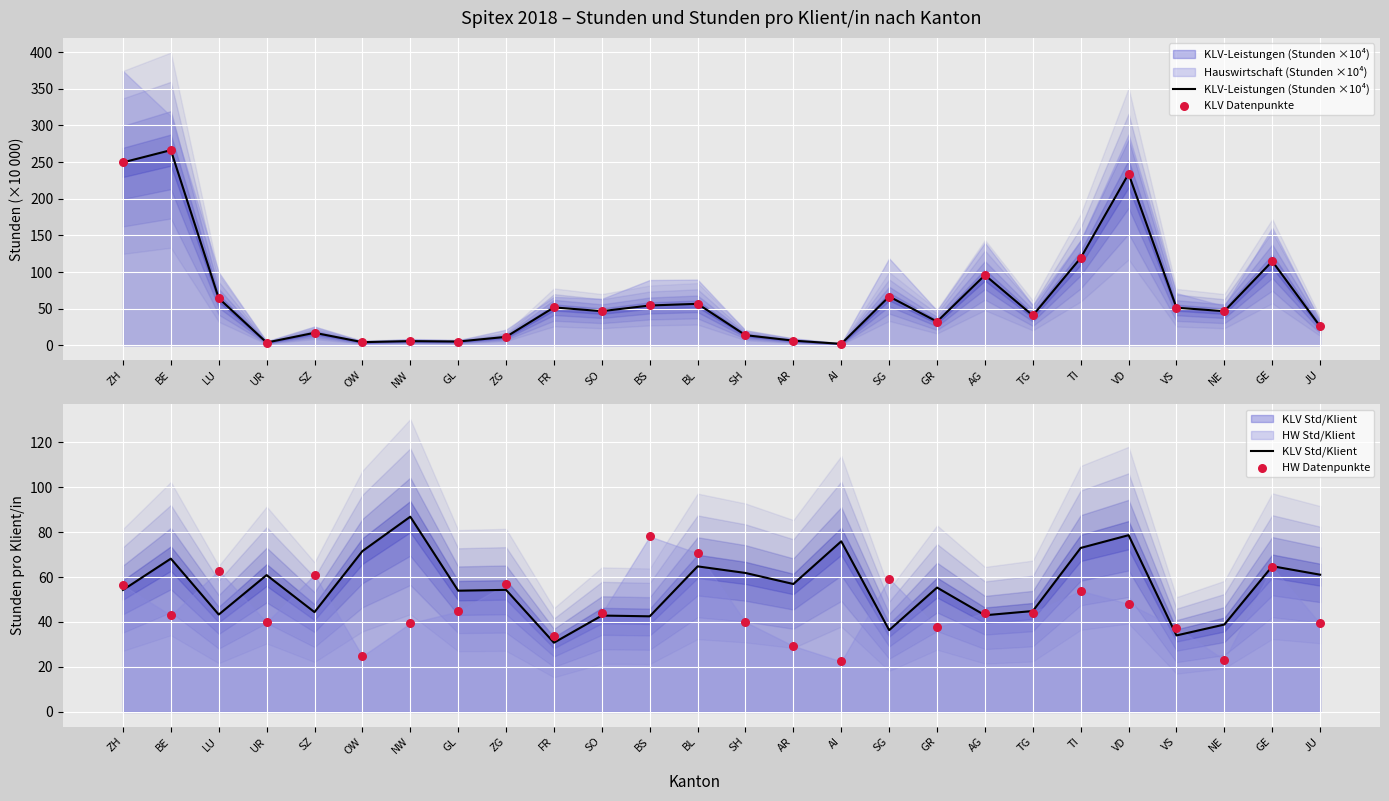

Is the value of KLV Datenpunkte at SZ greater than the value of KLV-Leistungen (Stunden ×10⁴) at TI?

No